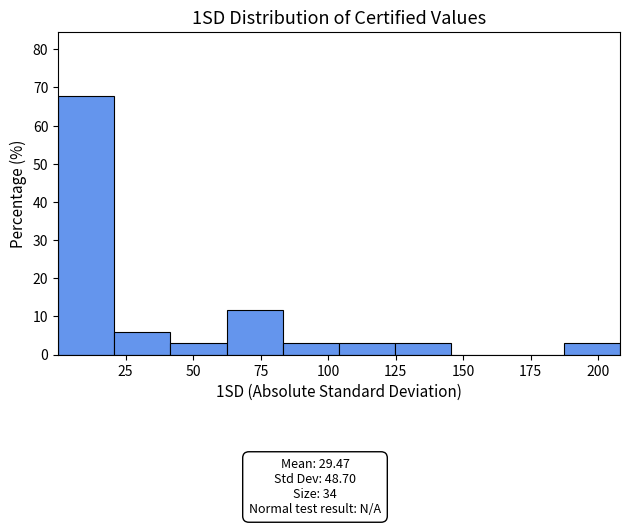

Reading left to right, list every bar in this chart as the range it spans on the x-axis followed by its height. Neither the bar edges nor the heights are printed on the chart, so give them approximately, as read against the axes.

0 to 20: 68
20 to 40: 6
40 to 60: 3
60 to 85: 12
85 to 105: 3
105 to 125: 3
125 to 145: 3
145 to 165: 0
165 to 185: 0
185 to 210: 3